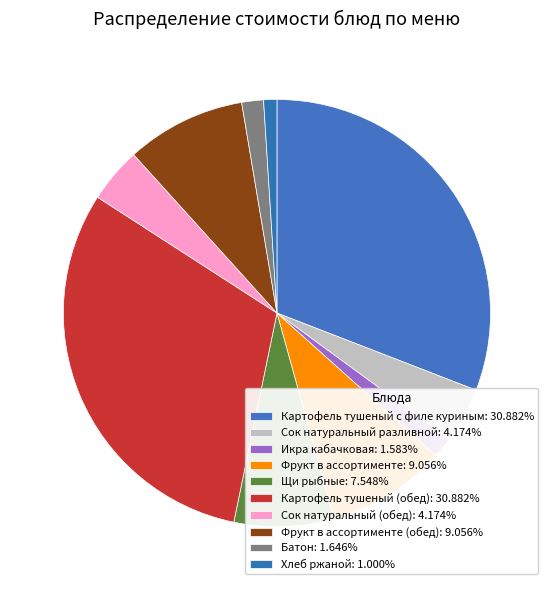

How many segments does this pie chart have?

10